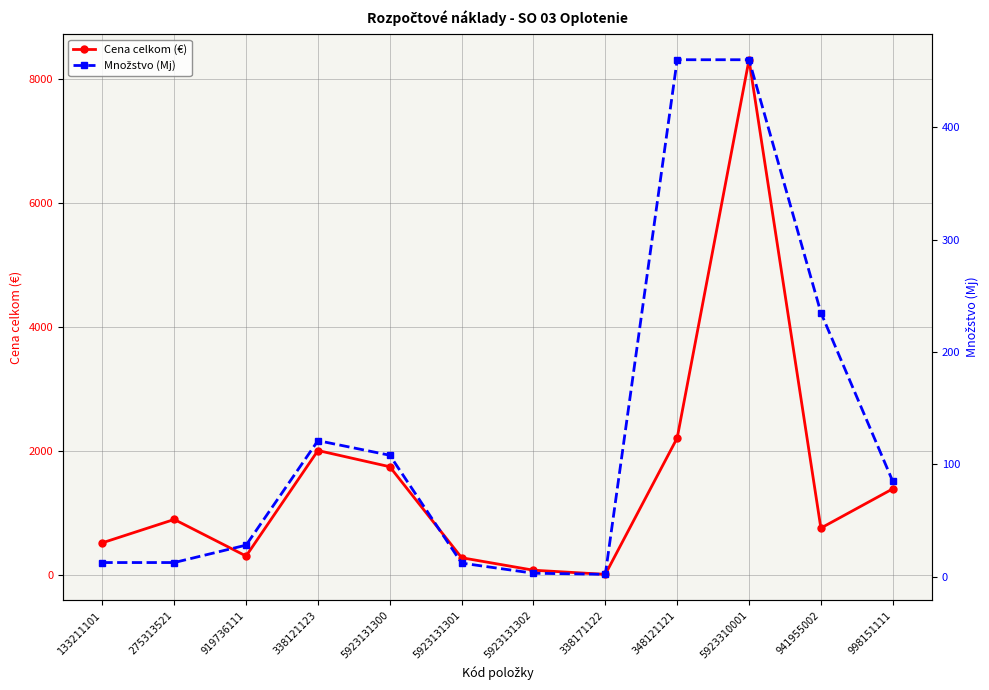

What is the value of the Množstvo (Mj) point at the 1st from the left?

12.5